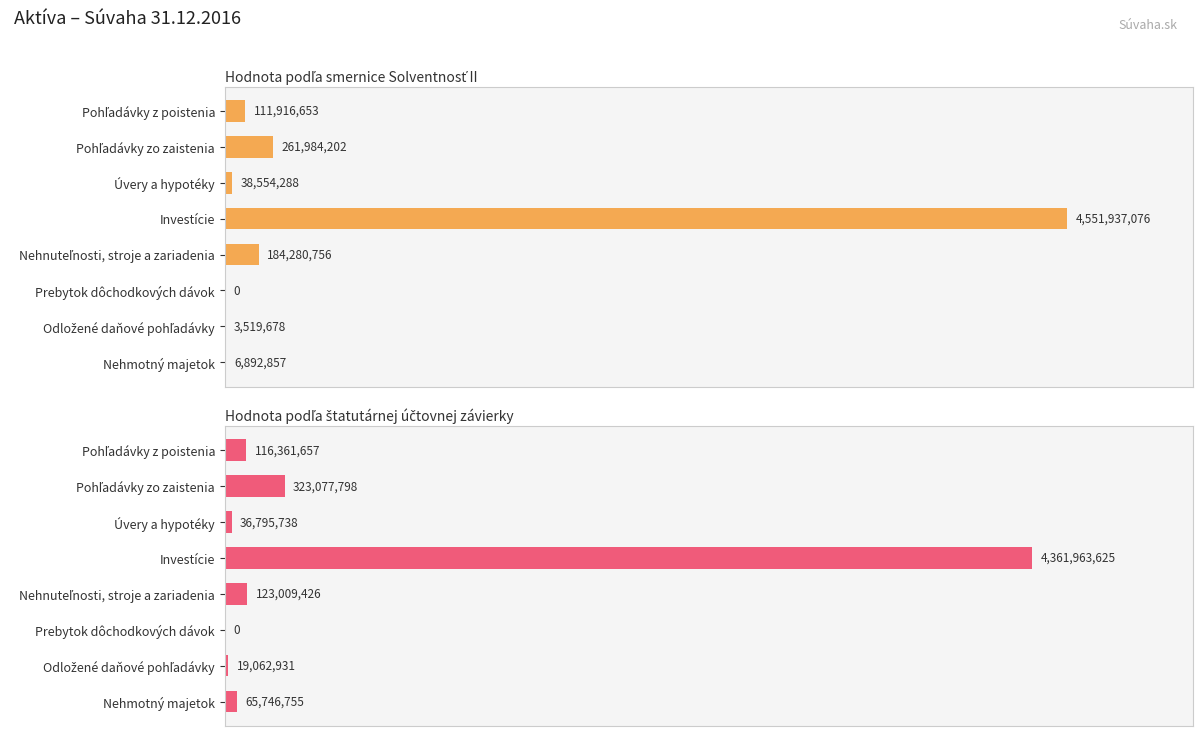

Is it true that Hodnota podľa štatutárnej účtovnej závierky equals 66736765.2 at Nehnuteľnosti, stroje a zariadenia?

False